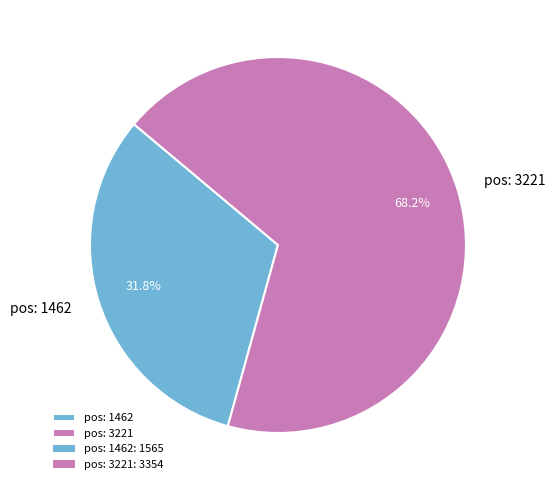

Is it true that pos: 1462 is 32% of the pie?

True